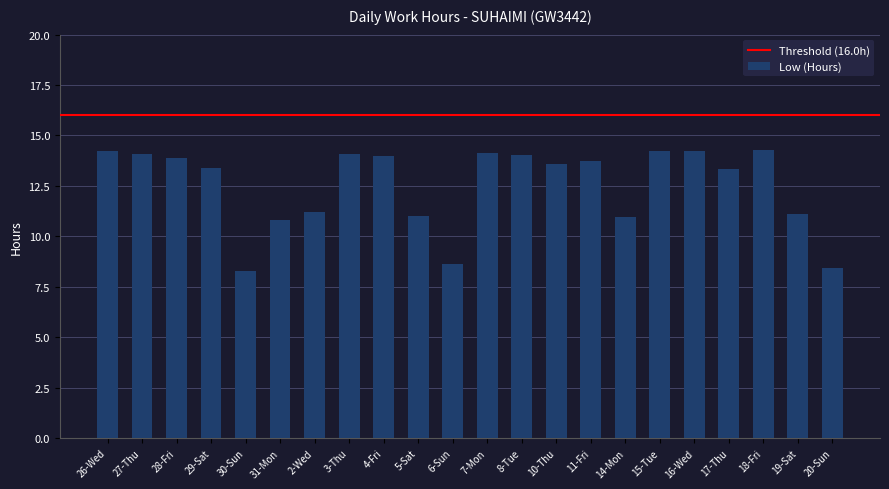

Approximately how many times larger is the value at 29-Sat compared to 18-Fri?

0.9